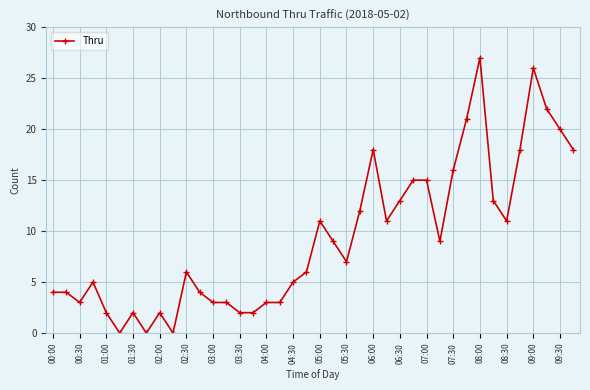

What is the maximum value shown in the chart?

27